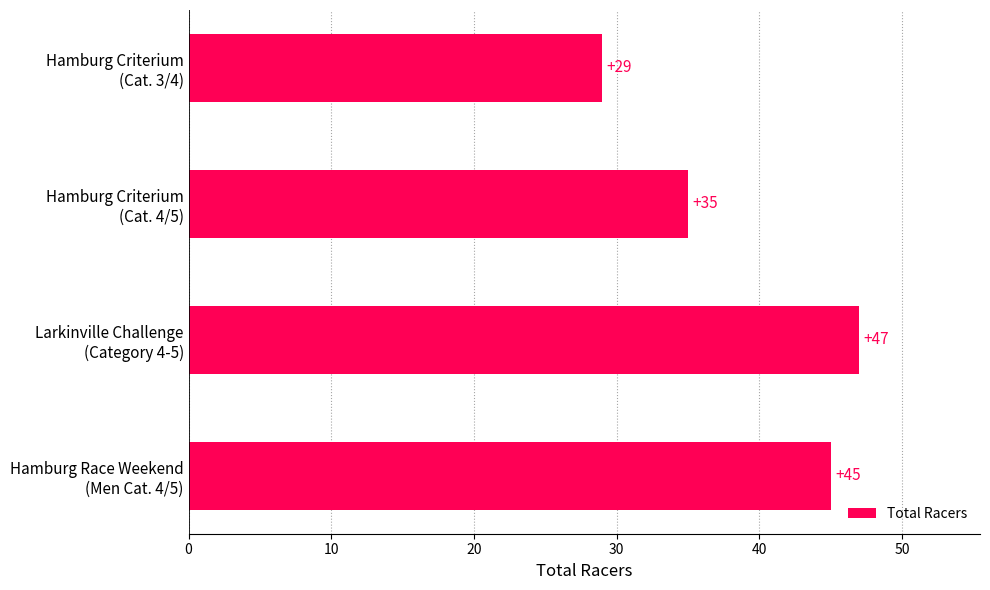

Rank the categories by value from lowest to highest.

Hamburg Criterium
(Cat. 3/4), Hamburg Criterium
(Cat. 4/5), Hamburg Race Weekend
(Men Cat. 4/5), Larkinville Challenge
(Category 4-5)